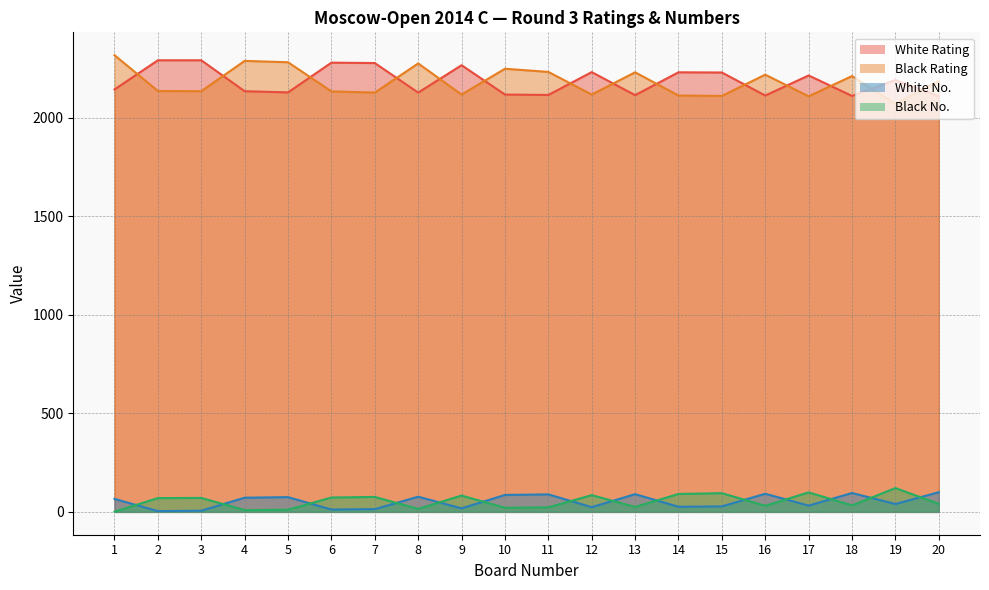

Rank the categories by White No. value from highest to lowest.

20, 18, 16, 13, 11, 10, 8, 5, 4, 1, 19, 17, 15, 14, 12, 9, 7, 6, 3, 2